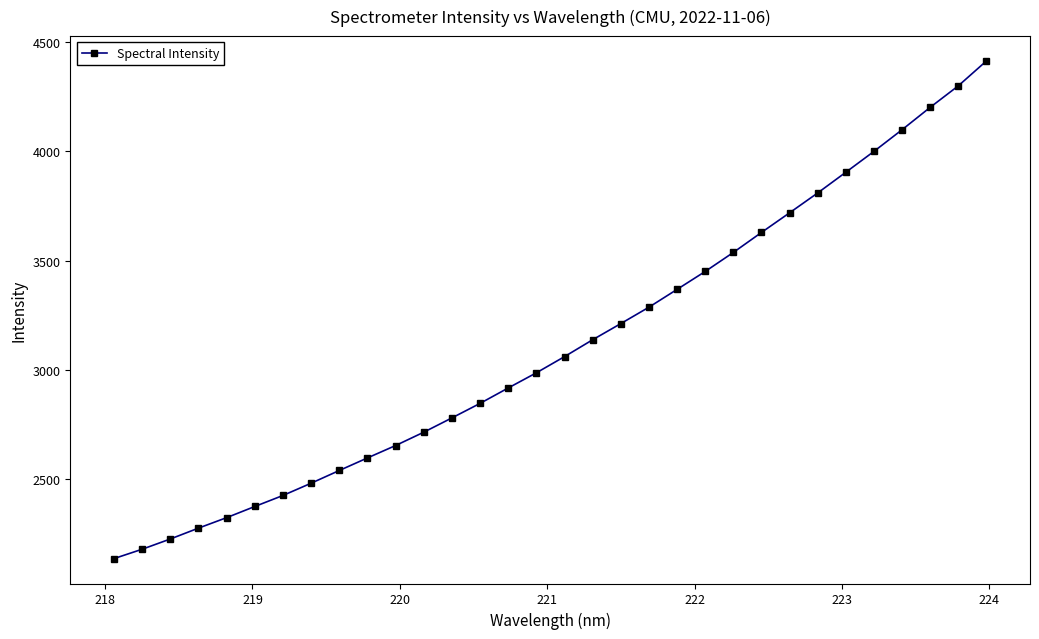

What is the value of the 29th point from the left?

4099.5